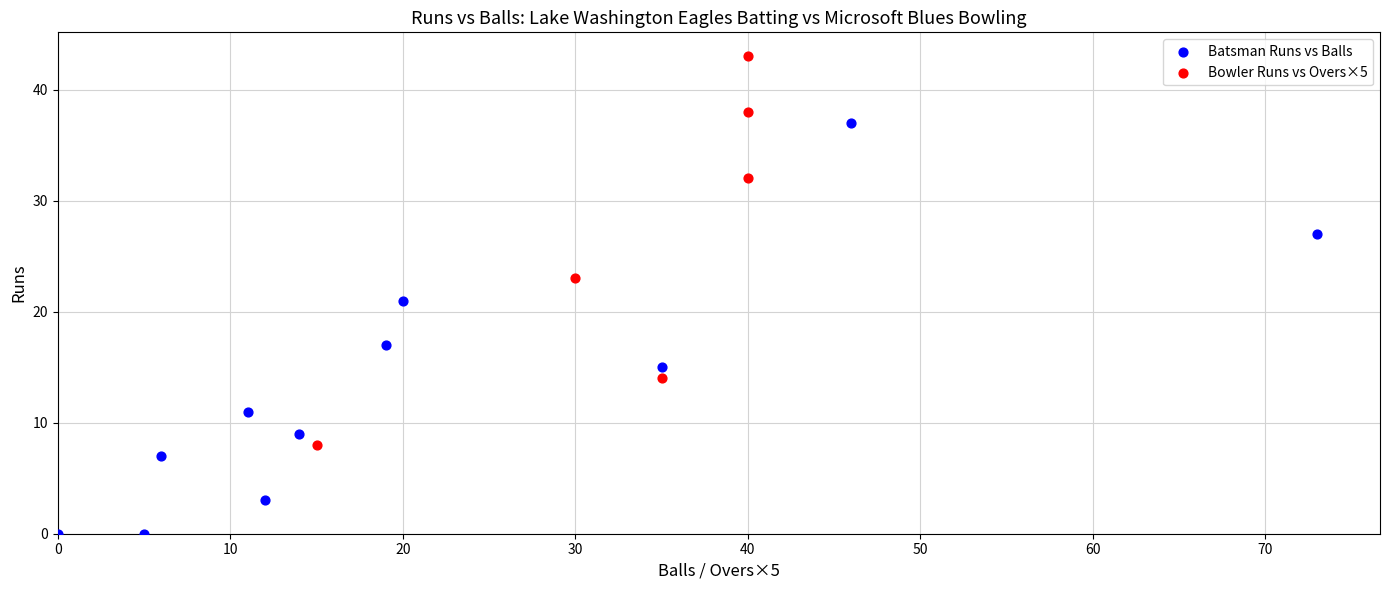

What are all the series names shown in the legend?

Batsman Runs vs Balls, Bowler Runs vs Overs×5